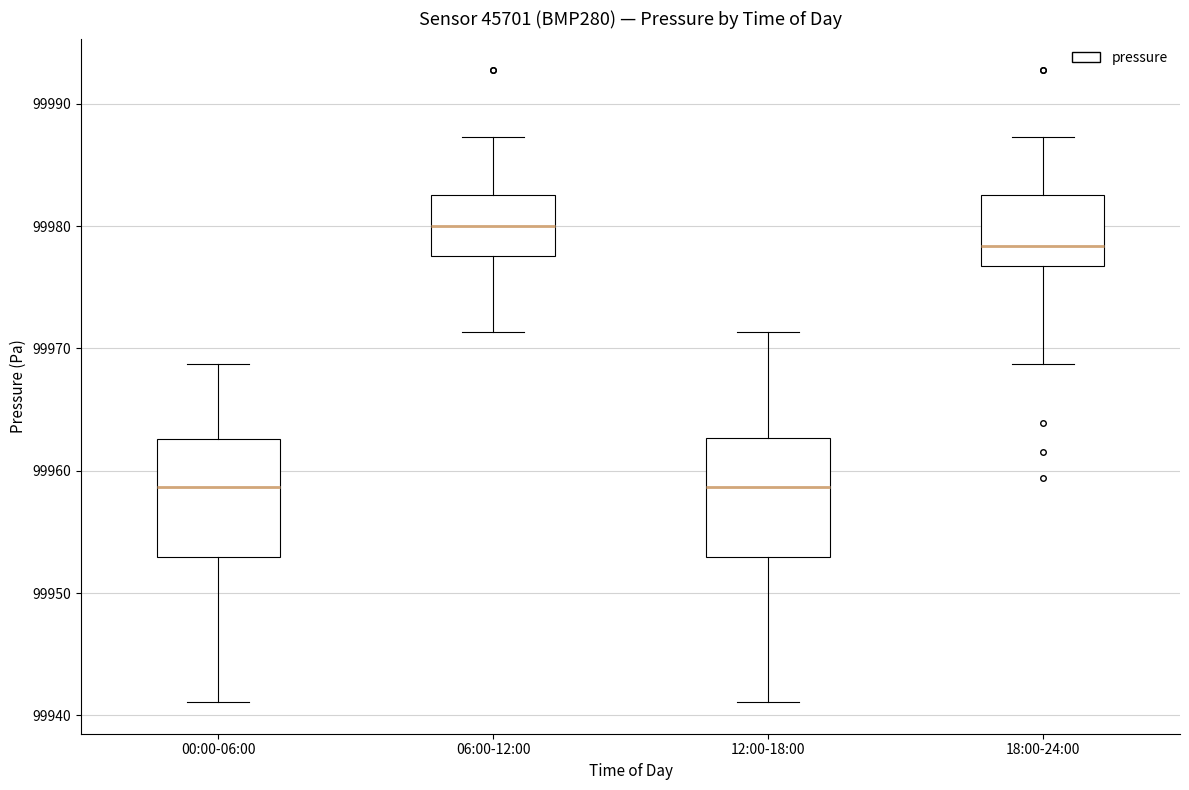

Which box has the highest median line?

06:00-12:00